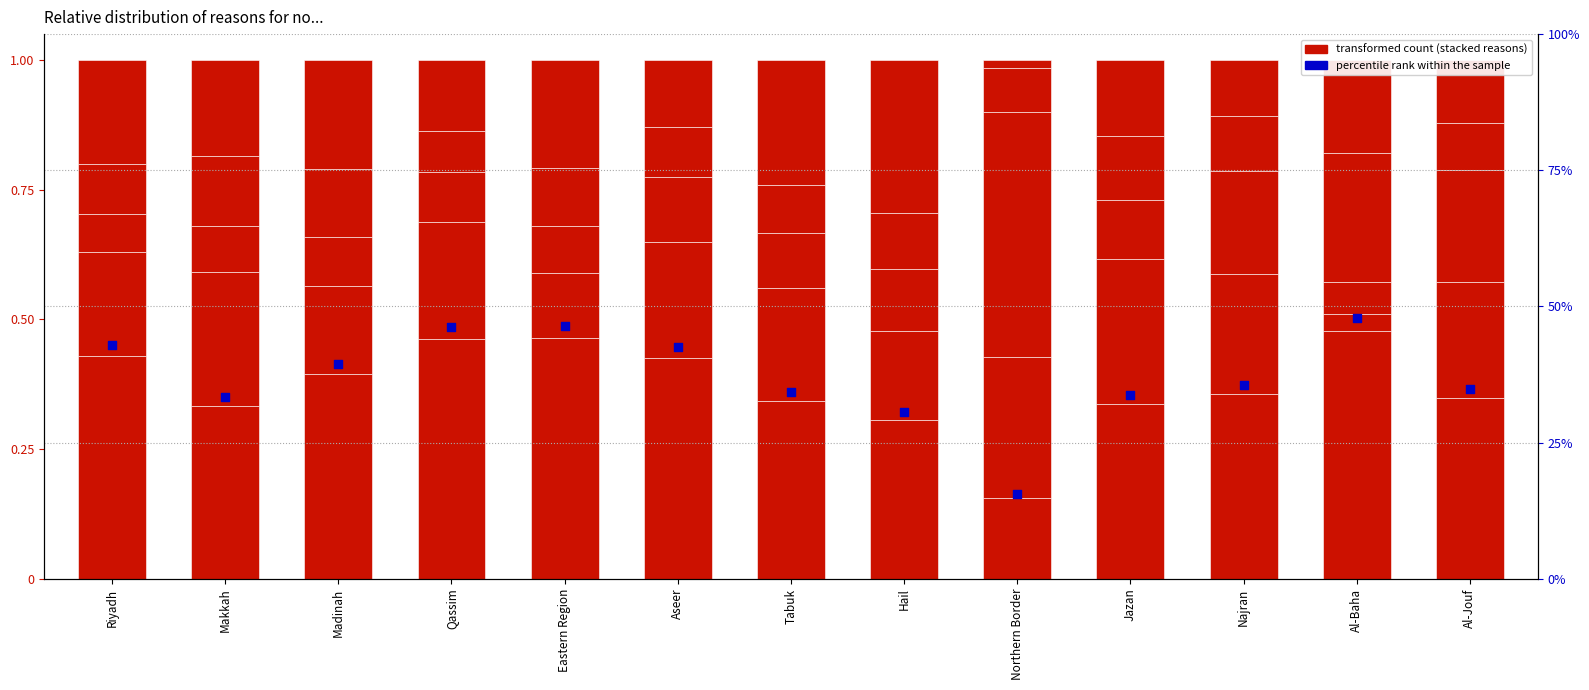

Which series has the largest total across all categories?

percentile rank within the sample